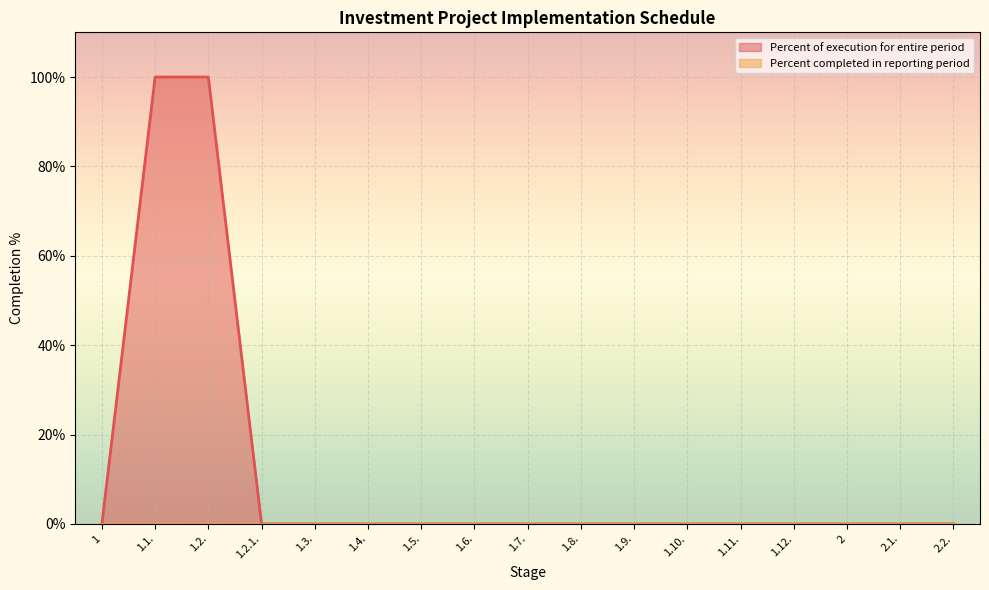

Is it true that the value at 1.11. is 46?

False